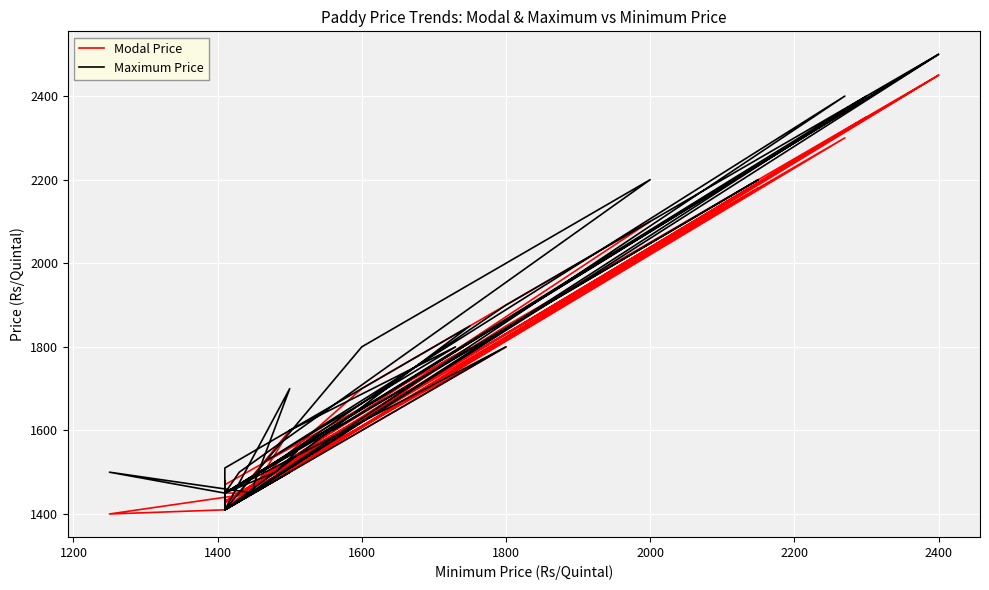

What is the greatest value displayed?

2500